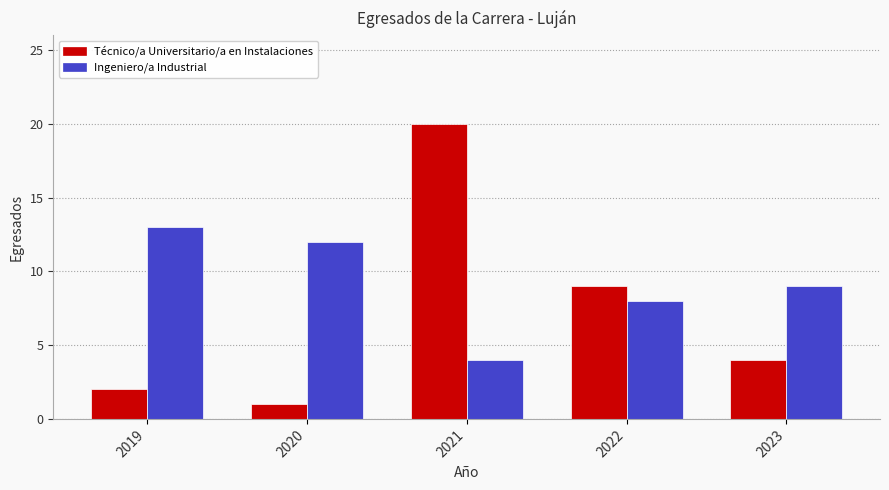

What is the difference between the highest and lowest values at 2020?

11